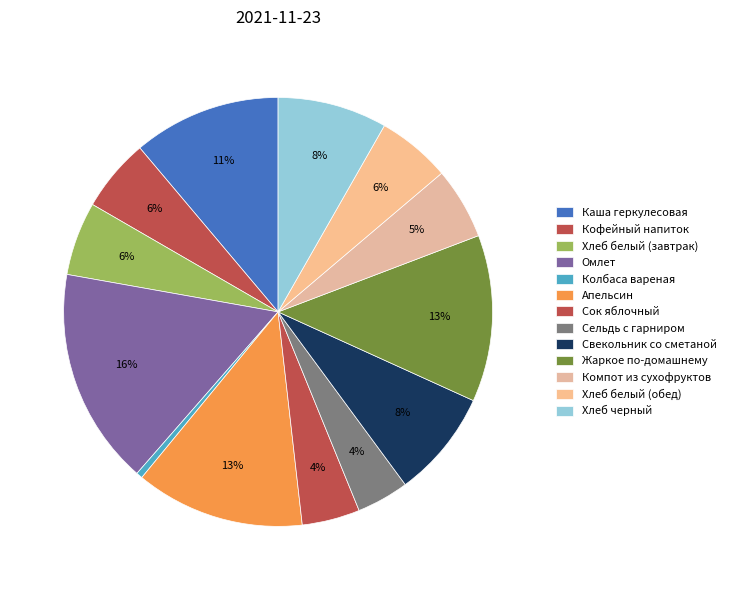

Count the number of slices in the pie.

13